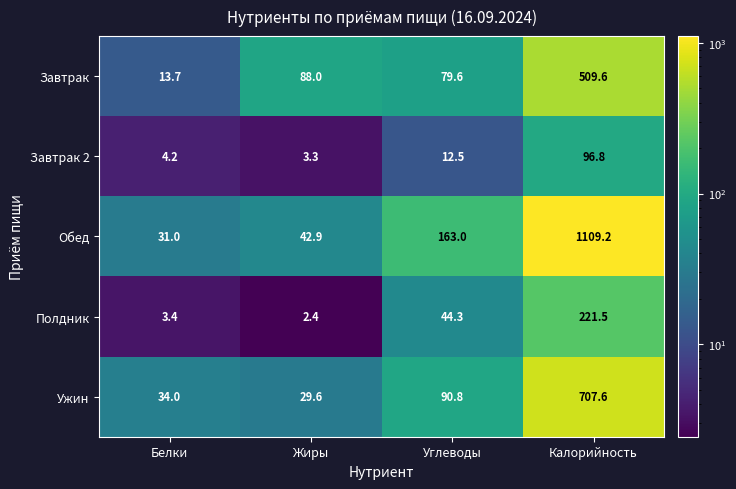

Which category has the lowest value across all series?

Жиры